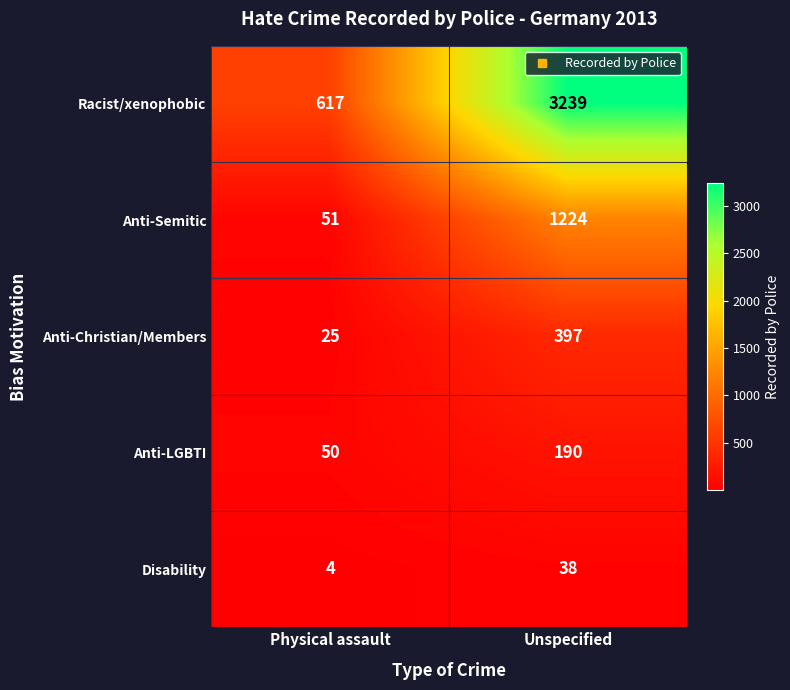

What is the difference between the maximum and minimum values in the Anti-Christian/Members series?

372